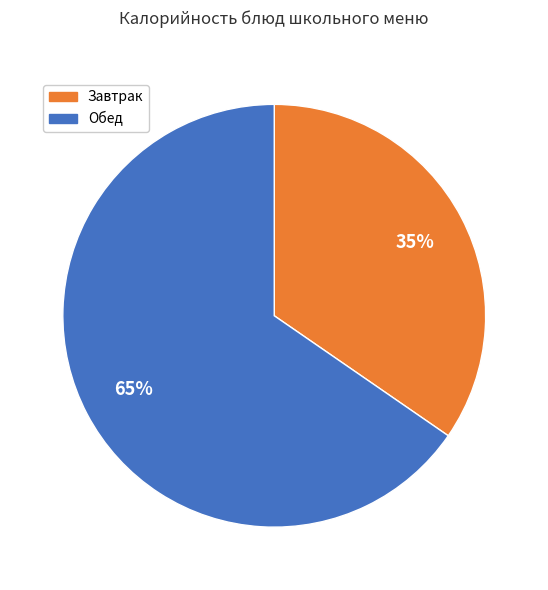

Is there a majority slice in this chart?

Yes